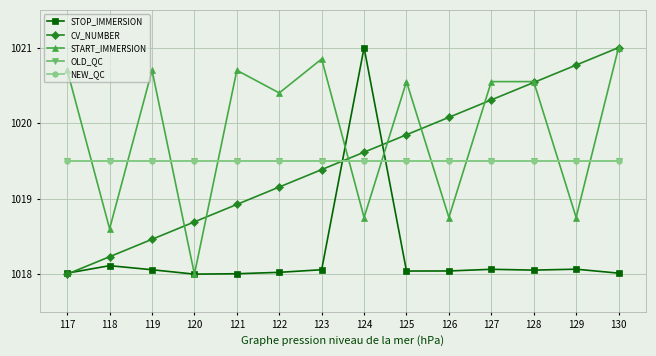

Is it true that NEW_QC equals 1573.1 at 128?

False